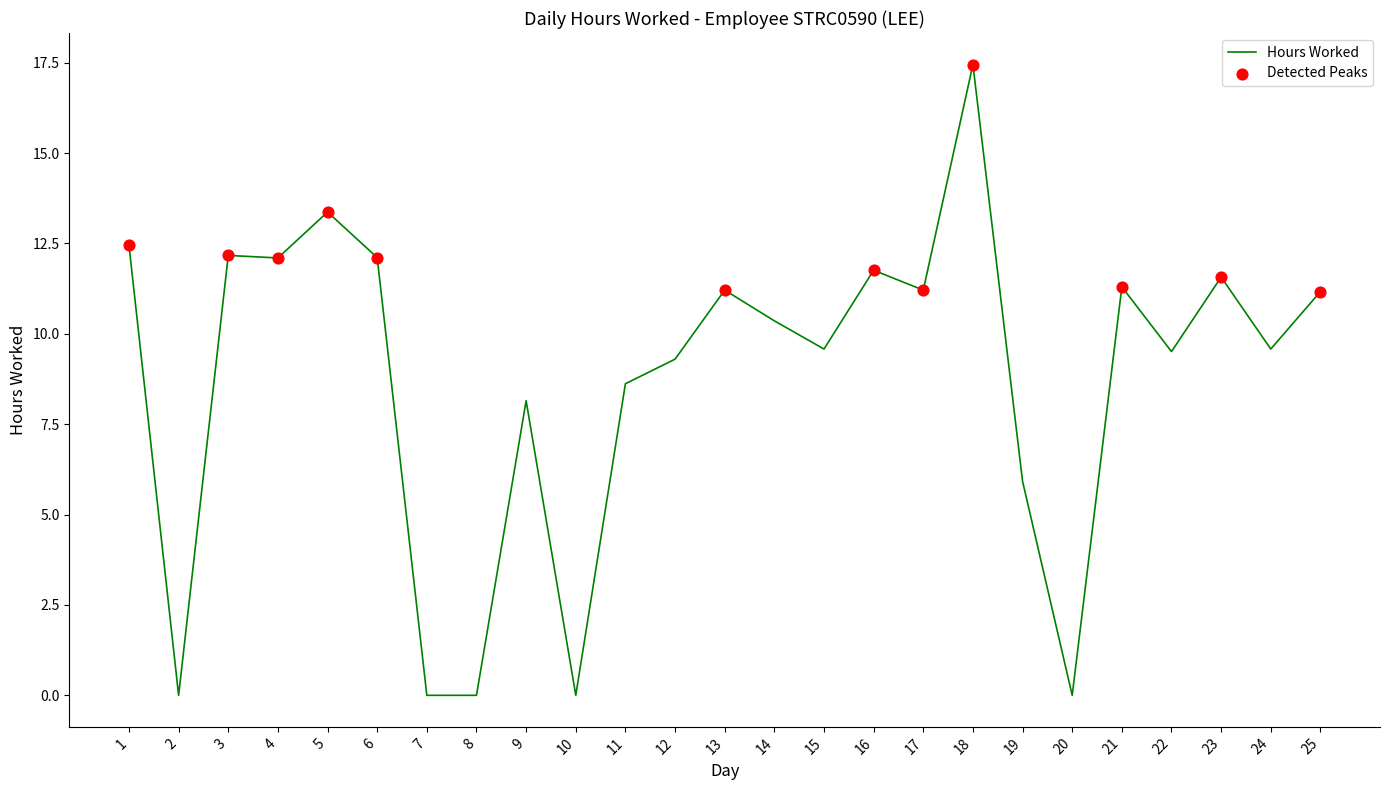

Which has a higher value, 1 or 2?

1